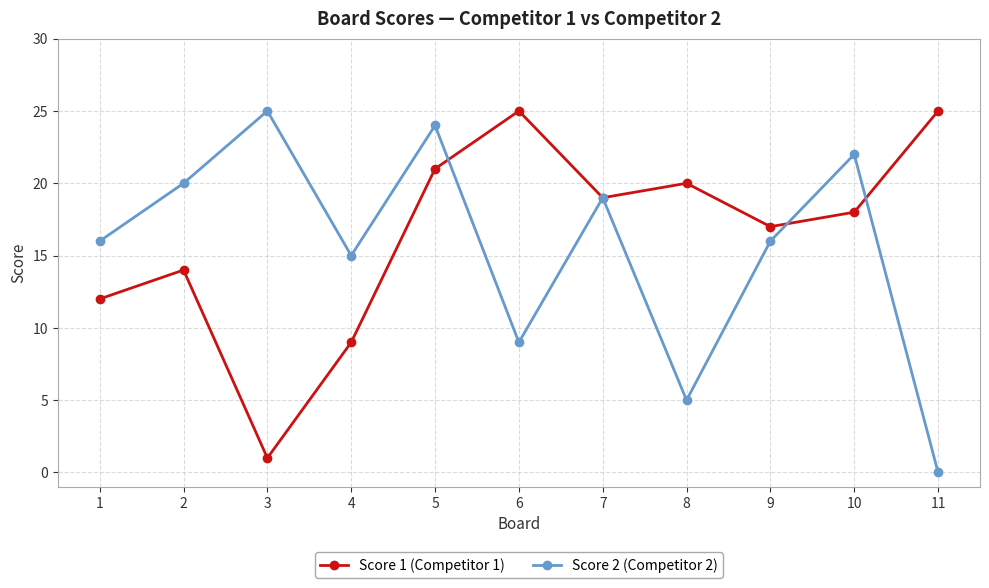

Which category has the lowest value across all series?

11